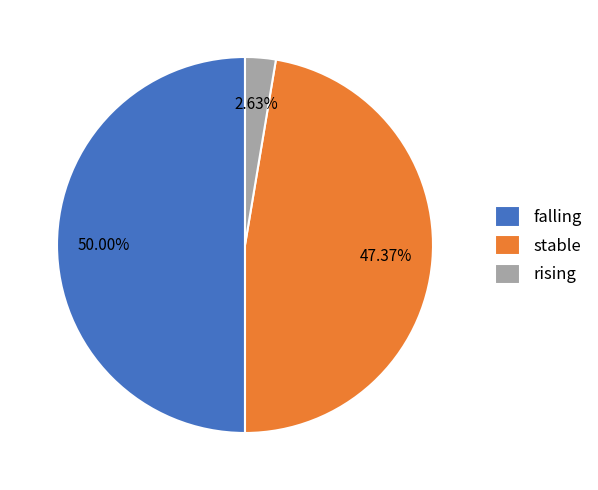

Approximately how many times larger is the value at rising compared to falling?

0.1